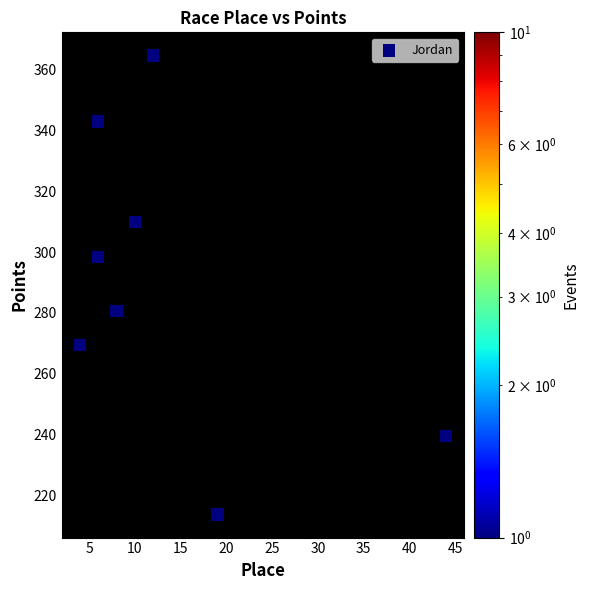

What is the average Y value?

289.9